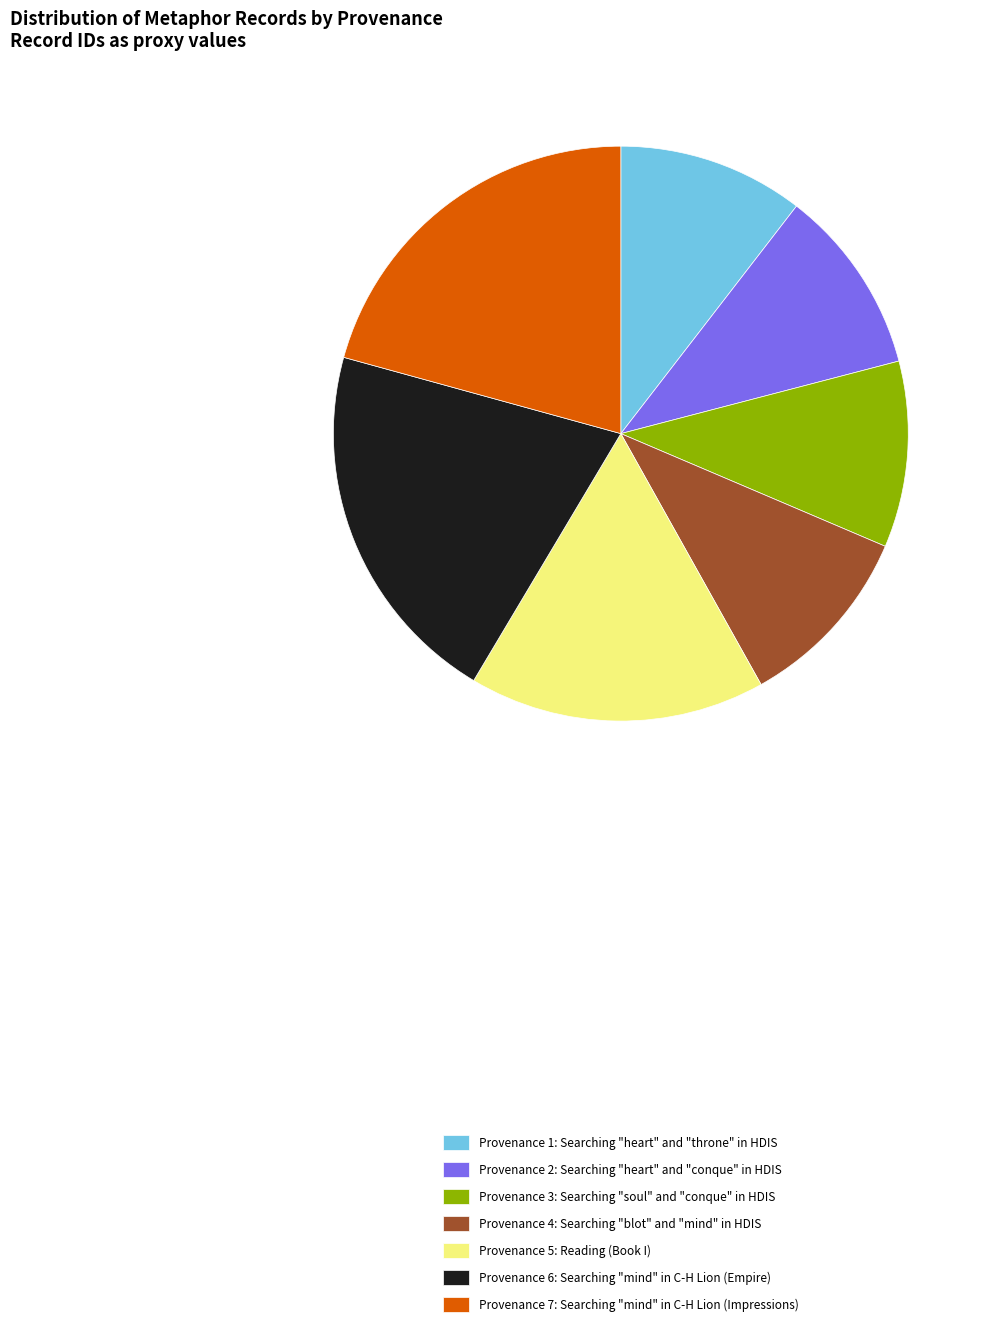

Does any single category account for the majority?

No